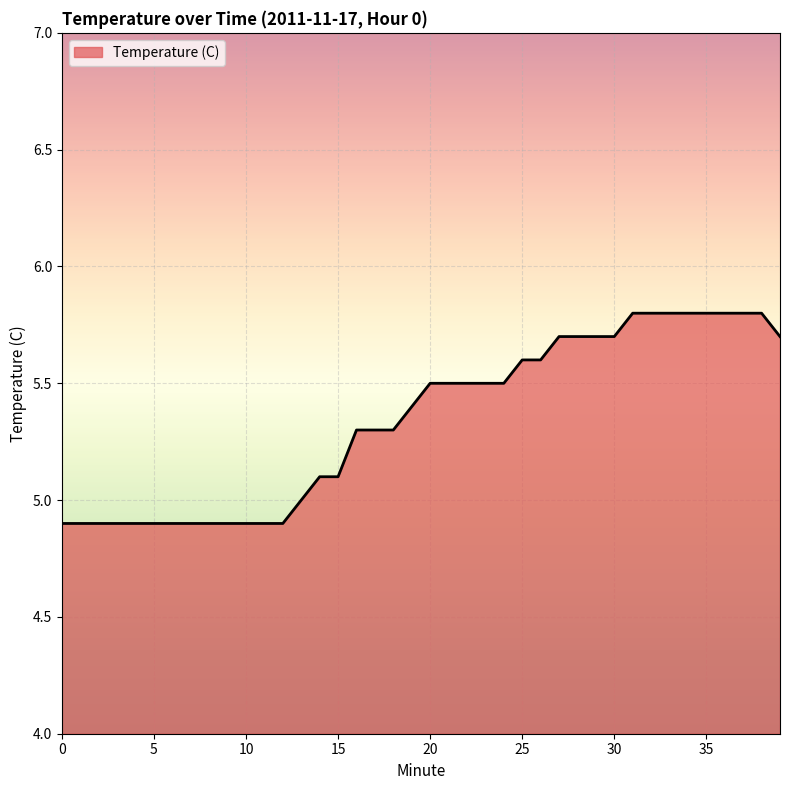

Reading left to right, transcribe all the data shown in this chart.

4.9	4.9	4.9	4.9	4.9	4.9	4.9	4.9	4.9	4.9	4.9	4.9	4.9	5.0	5.1	5.1	5.3	5.3	5.3	5.4	5.5	5.5	5.5	5.5	5.5	5.6	5.6	5.7	5.7	5.7	5.7	5.8	5.8	5.8	5.8	5.8	5.8	5.8	5.8	5.7